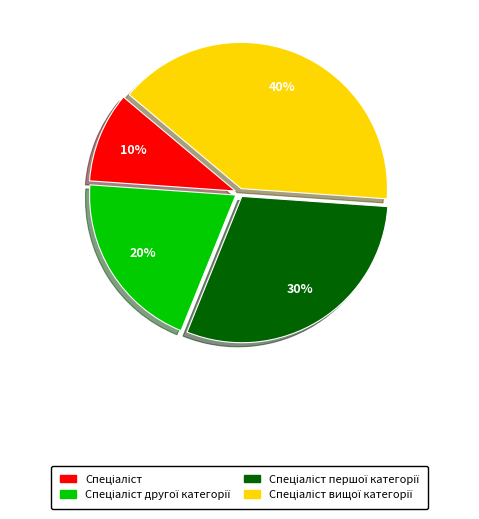

Is there a majority slice in this chart?

No